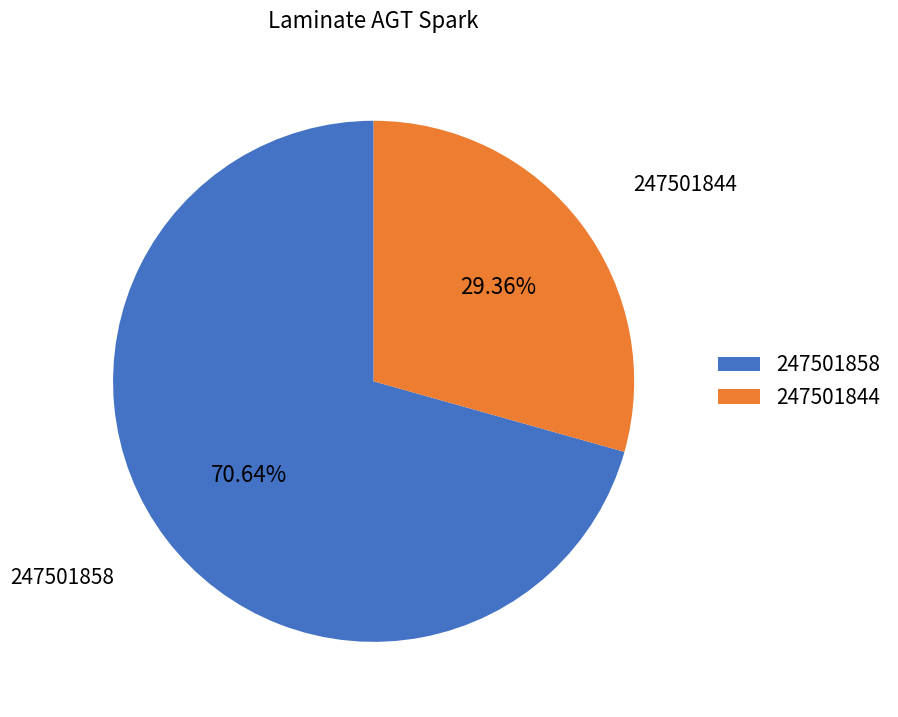

Do 247501858 and 247501844 together represent more than half of the pie?

Yes